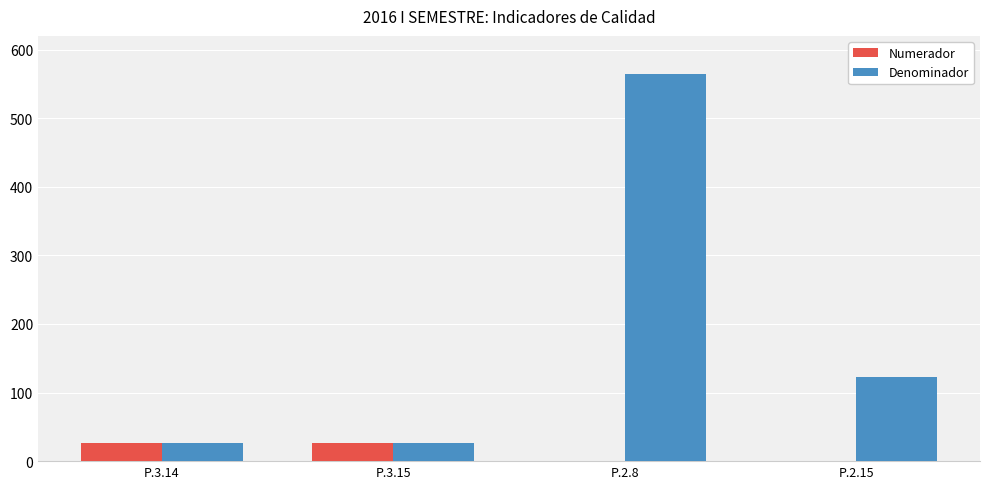

What is the sum of all Denominador values?

741